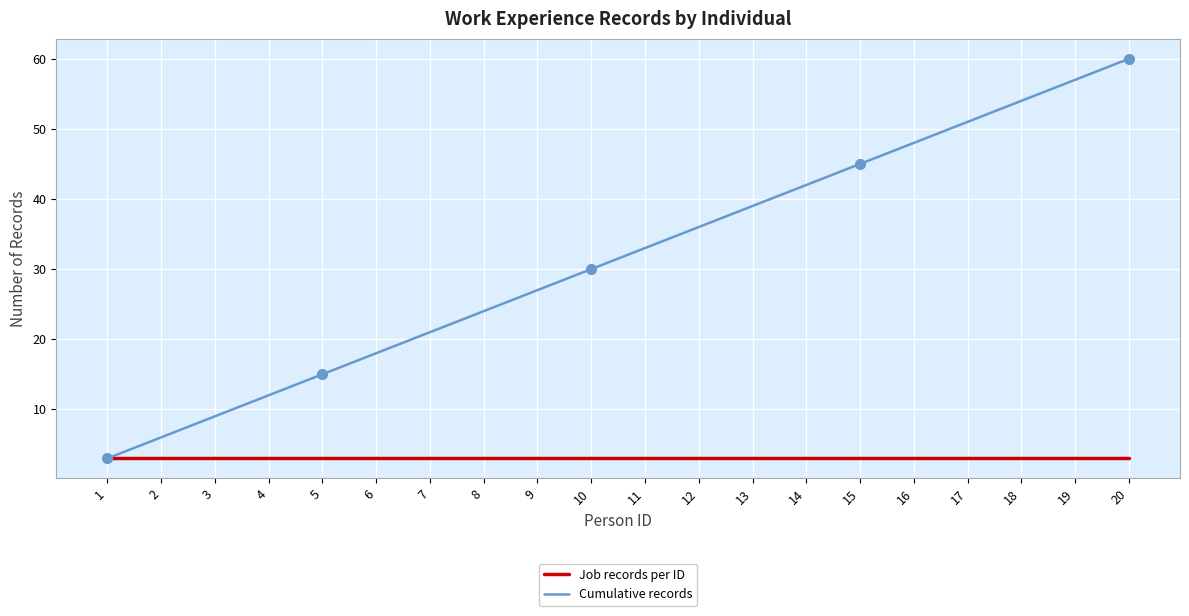

Reading right to left, what are all the values shown in this chart?

Job records per ID: 3	3	3	3	3	3	3	3	3	3	3	3	3	3	3	3	3	3	3	3
Cumulative records: 60	57	54	51	48	45	42	39	36	33	30	27	24	21	18	15	12	9	6	3